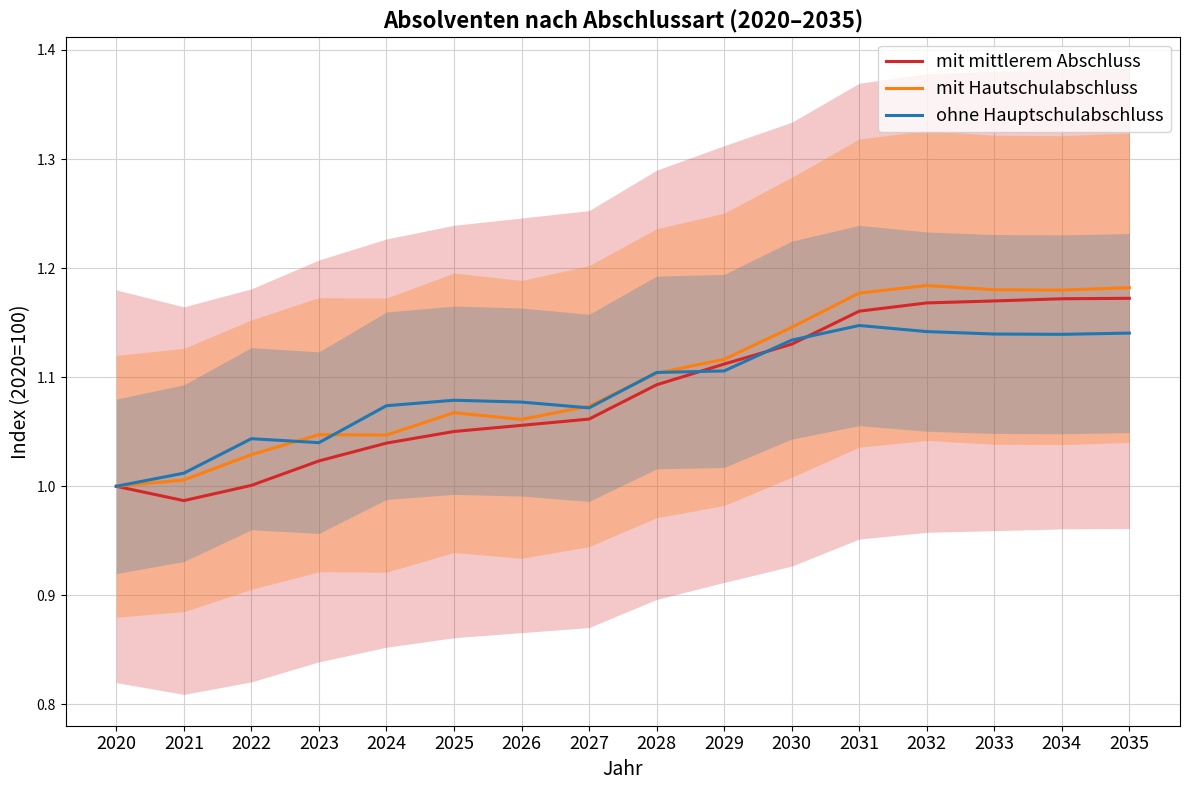

Count the number of data series in this chart.

3